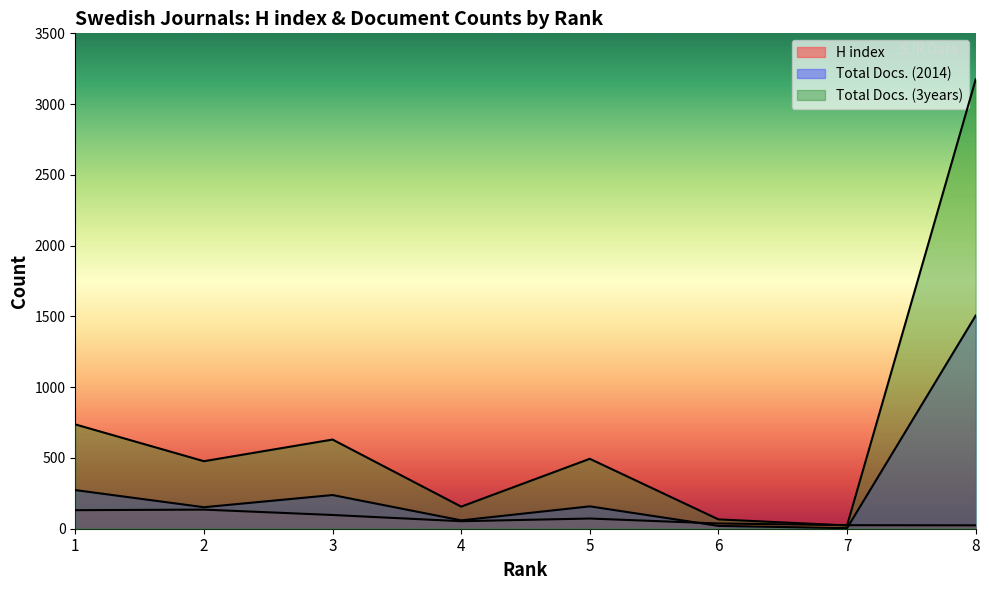

Which series has the widest spread of values?

Total Docs. (3years)